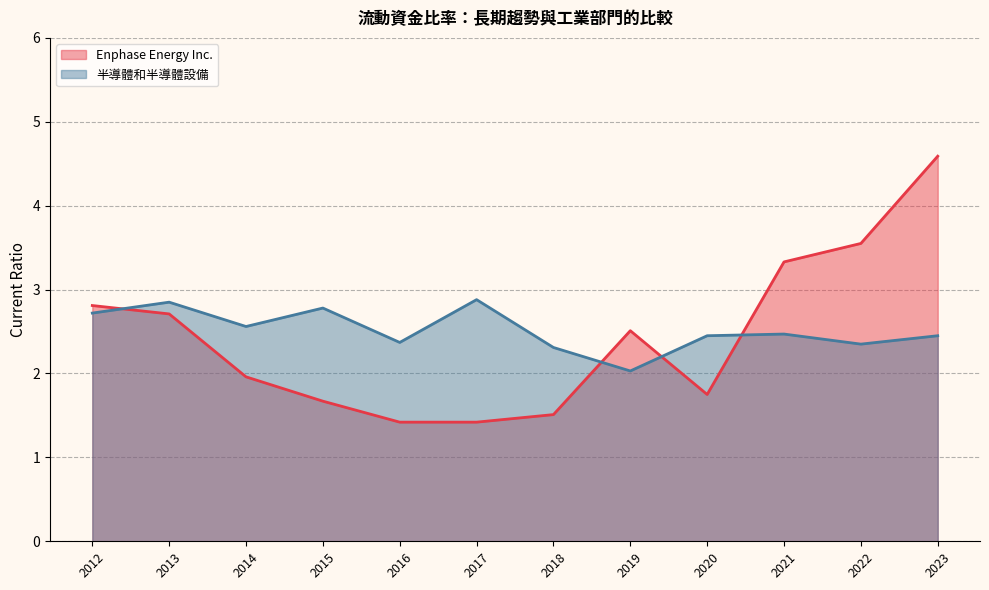

The 半導體和半導體設備 series shows 2.6 at 2014. True or false?

True